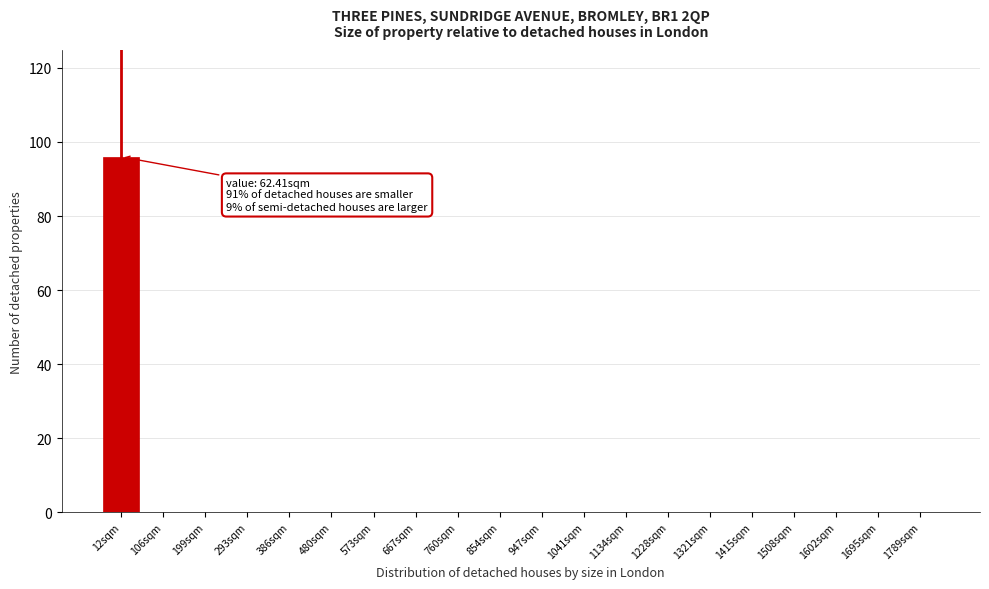

Reading left to right, what are all the values shown in this chart?

12sqm=96	106sqm=0	199sqm=0	293sqm=0	386sqm=0	480sqm=0	573sqm=0	667sqm=0	760sqm=0	854sqm=0	947sqm=0	1041sqm=0	1134sqm=0	1228sqm=0	1321sqm=0	1415sqm=0	1508sqm=0	1602sqm=0	1695sqm=0	1789sqm=0